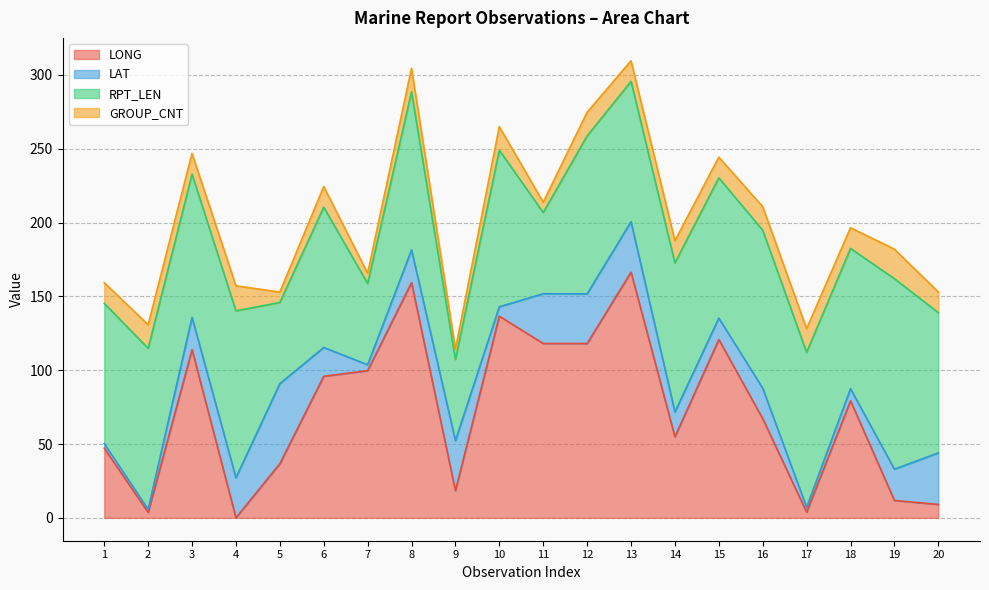

The value of GROUP_CNT at 13 is 14.0. True or false?

True